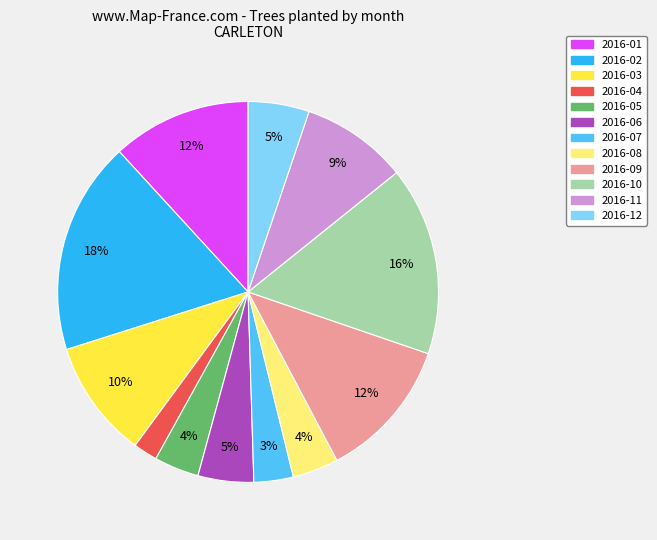

Is 2016-01 the majority of the pie?

No